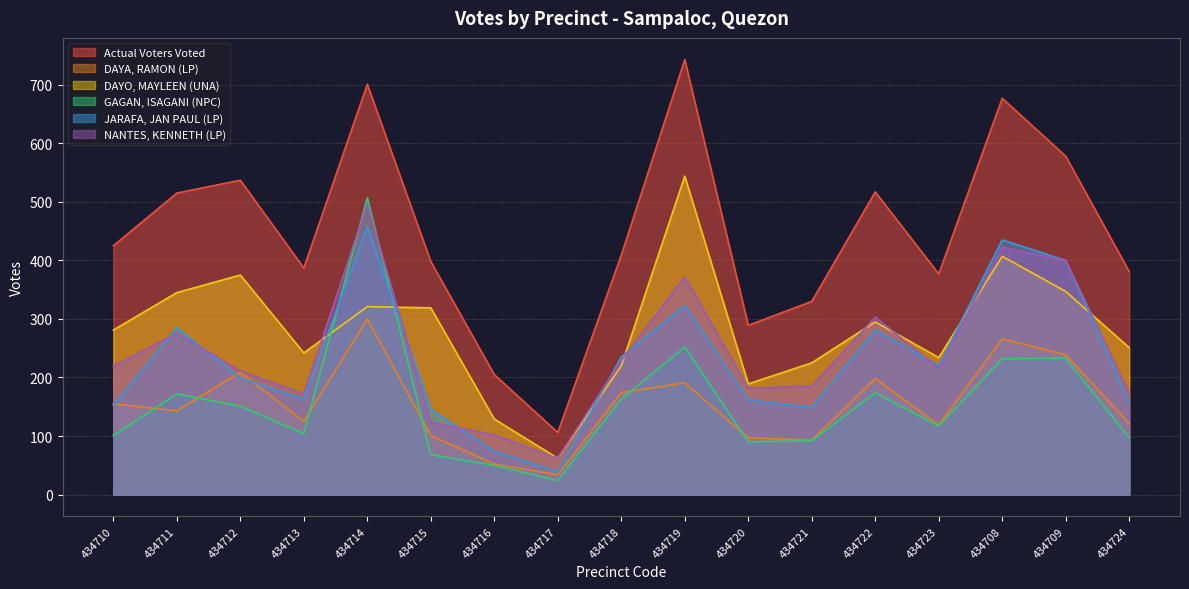

Between 434722 and 434710, which is larger?

434722